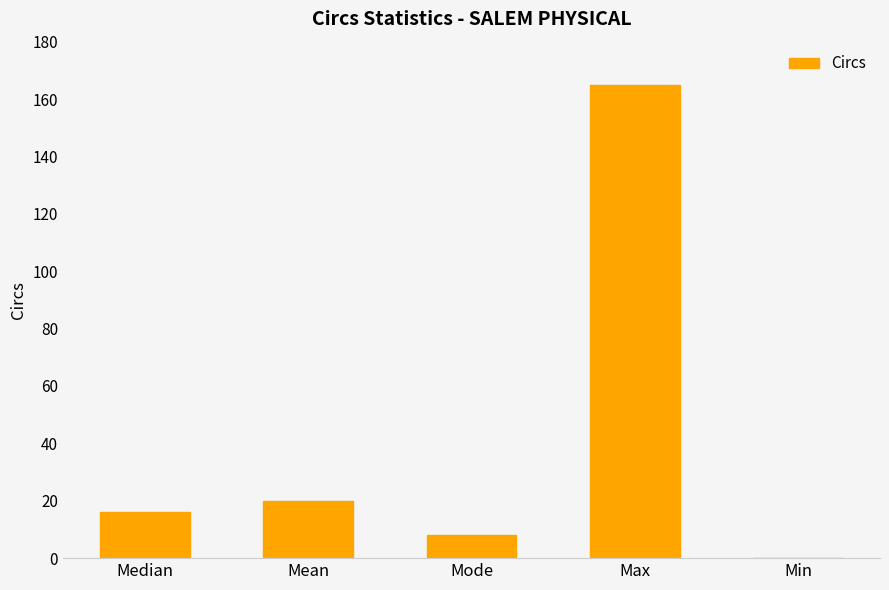

Are the bars grouped side by side (vs. stacked)?

No